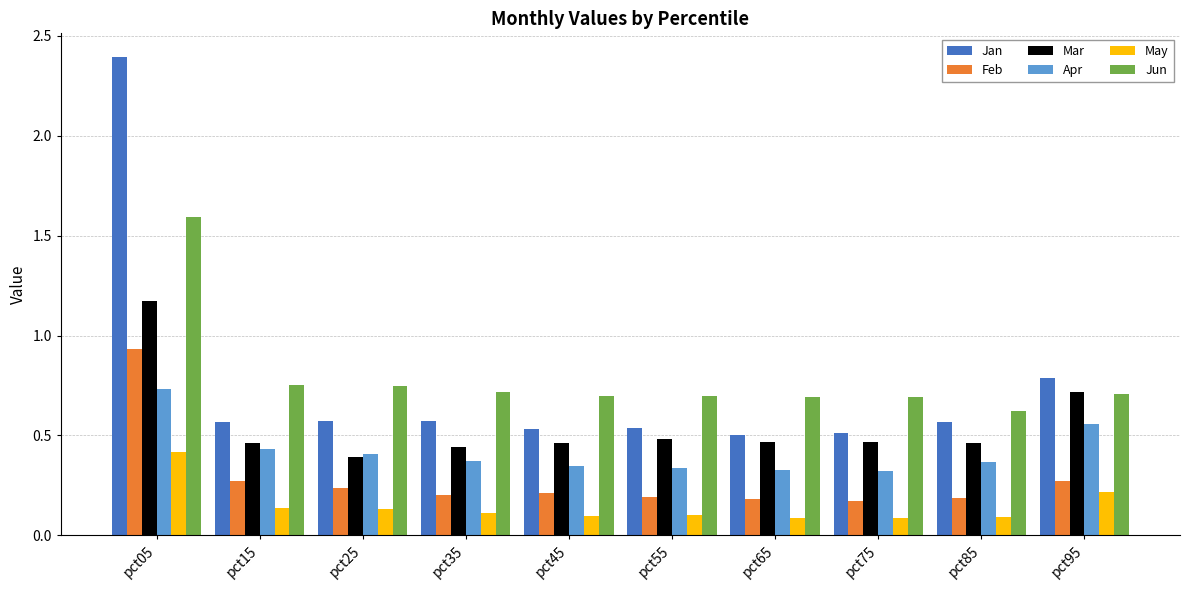

Is the value of Feb at pct65 greater than the value of Jan at pct25?

No